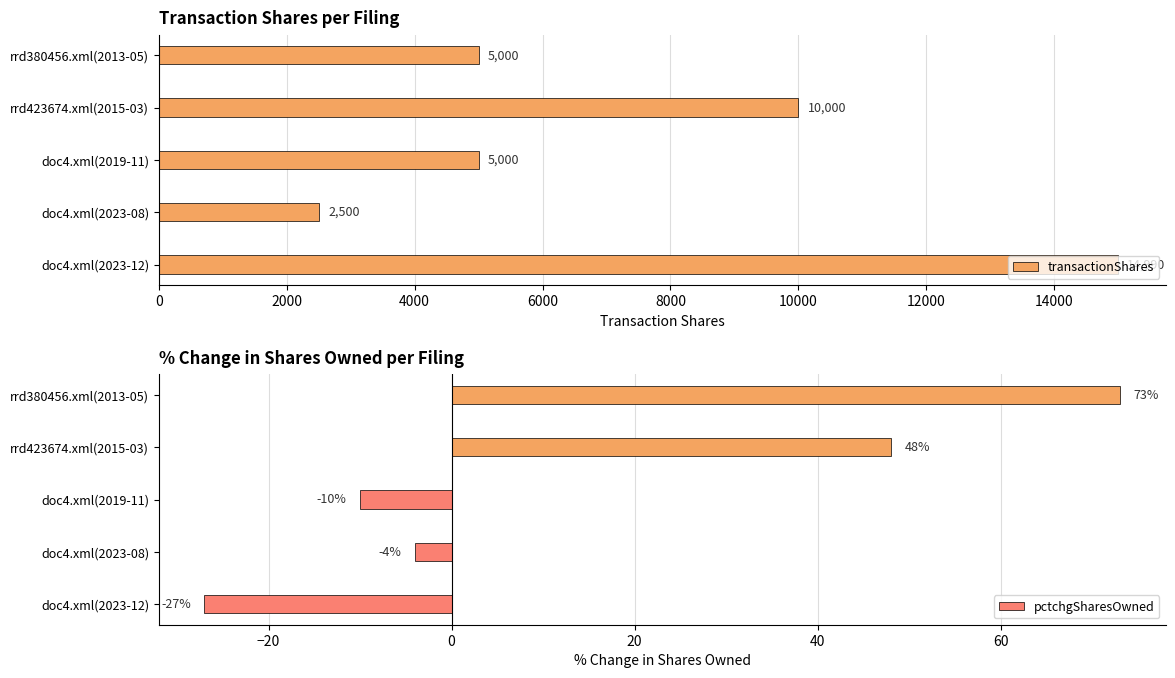

How many distinct data groups are displayed?

2